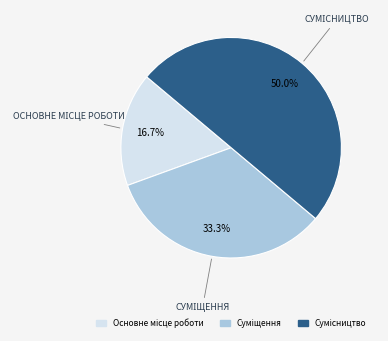

What percentage is the Основне місце роботи slice, to the nearest percent?

17%